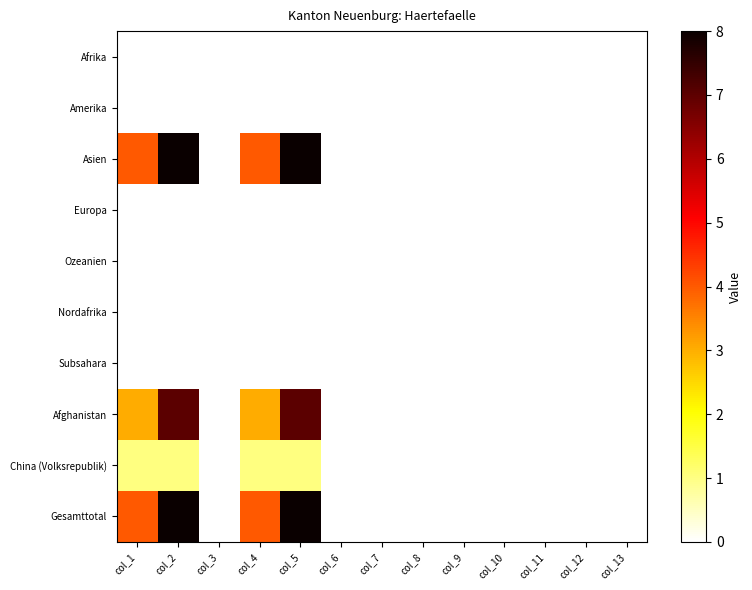

Reading left to right, extract all data points from this chart.

Afrika: col_1=0	col_2=0	col_3=0	col_4=0	col_5=0	col_6=0	col_7=0	col_8=0	col_9=0	col_10=0	col_11=0	col_12=0	col_13=0
Amerika: col_1=0	col_2=0	col_3=0	col_4=0	col_5=0	col_6=0	col_7=0	col_8=0	col_9=0	col_10=0	col_11=0	col_12=0	col_13=0
Asien: col_1=4	col_2=8	col_3=0	col_4=4	col_5=8	col_6=0	col_7=0	col_8=0	col_9=0	col_10=0	col_11=0	col_12=0	col_13=0
Europa: col_1=0	col_2=0	col_3=0	col_4=0	col_5=0	col_6=0	col_7=0	col_8=0	col_9=0	col_10=0	col_11=0	col_12=0	col_13=0
Ozeanien: col_1=0	col_2=0	col_3=0	col_4=0	col_5=0	col_6=0	col_7=0	col_8=0	col_9=0	col_10=0	col_11=0	col_12=0	col_13=0
Nordafrika: col_1=0	col_2=0	col_3=0	col_4=0	col_5=0	col_6=0	col_7=0	col_8=0	col_9=0	col_10=0	col_11=0	col_12=0	col_13=0
Subsahara: col_1=0	col_2=0	col_3=0	col_4=0	col_5=0	col_6=0	col_7=0	col_8=0	col_9=0	col_10=0	col_11=0	col_12=0	col_13=0
Afghanistan: col_1=3	col_2=7	col_3=0	col_4=3	col_5=7	col_6=0	col_7=0	col_8=0	col_9=0	col_10=0	col_11=0	col_12=0	col_13=0
China (Volksrepublik): col_1=1	col_2=1	col_3=0	col_4=1	col_5=1	col_6=0	col_7=0	col_8=0	col_9=0	col_10=0	col_11=0	col_12=0	col_13=0
Gesamttotal: col_1=4	col_2=8	col_3=0	col_4=4	col_5=8	col_6=0	col_7=0	col_8=0	col_9=0	col_10=0	col_11=0	col_12=0	col_13=0